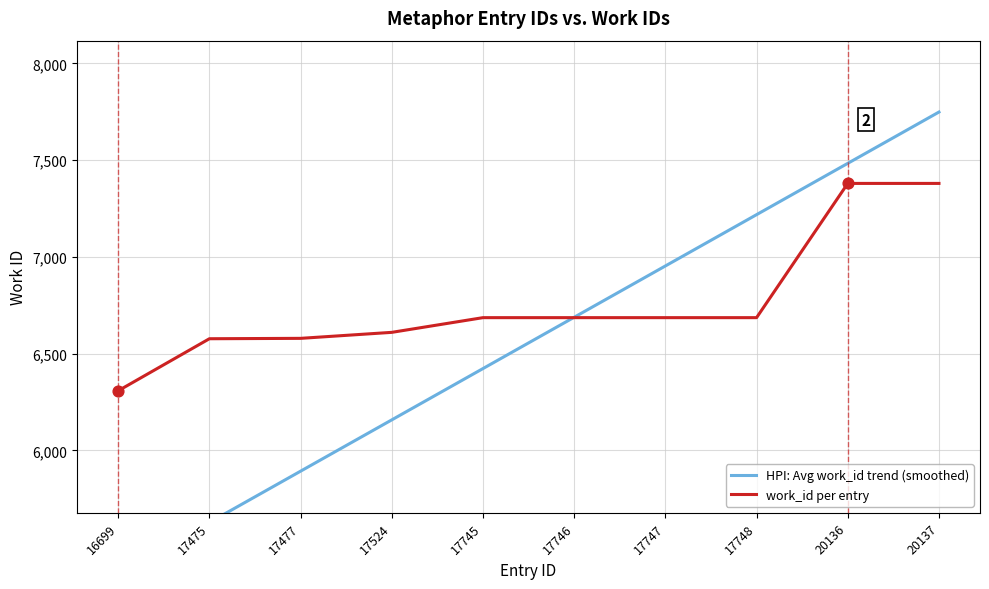

What are all the series names shown in the legend?

HPI: Avg work_id trend (smoothed), work_id per entry